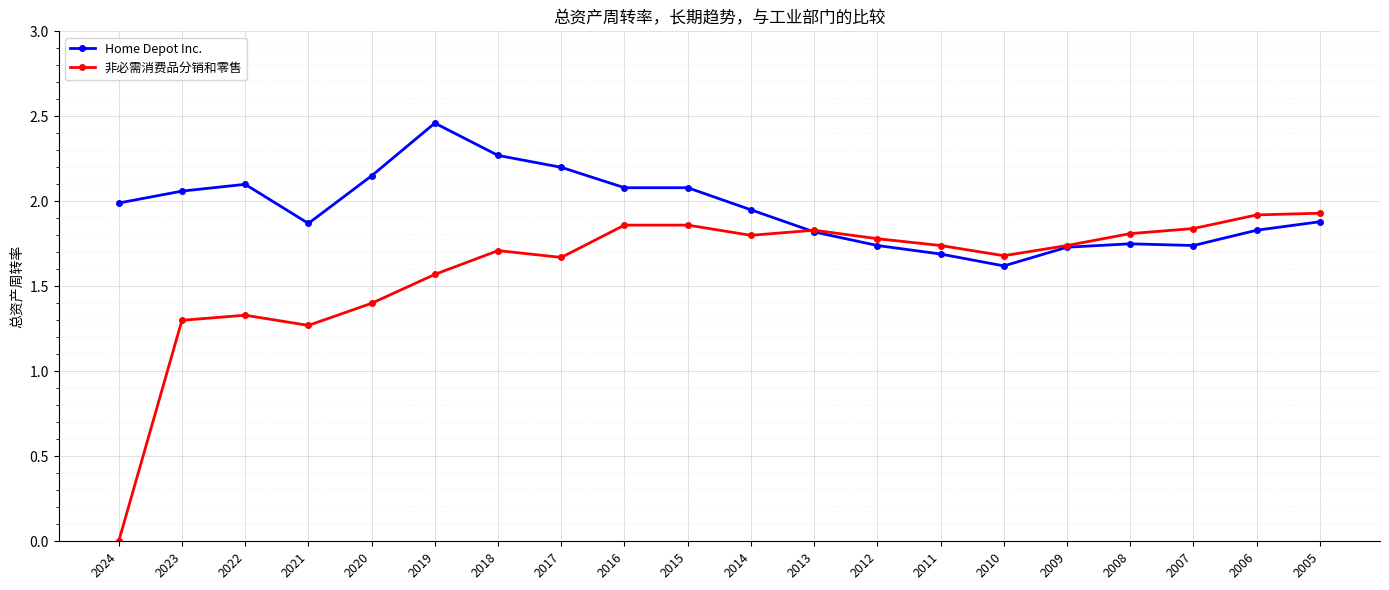

Which series has the widest spread of values?

非必需消费品分销和零售